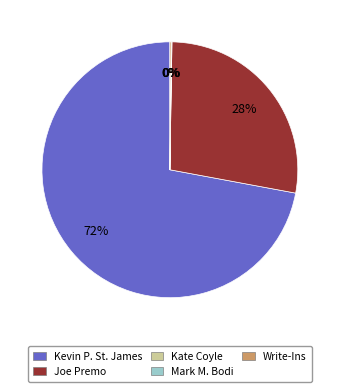

What is the largest slice in the pie chart?

Kevin P. St. James